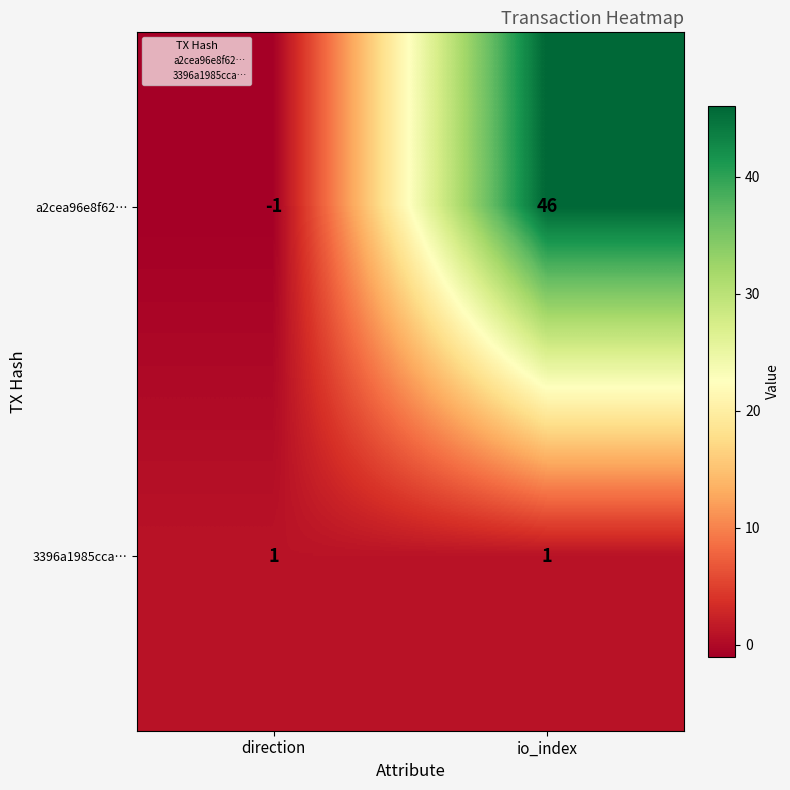

At which category is the sum across all series the highest?

io_index